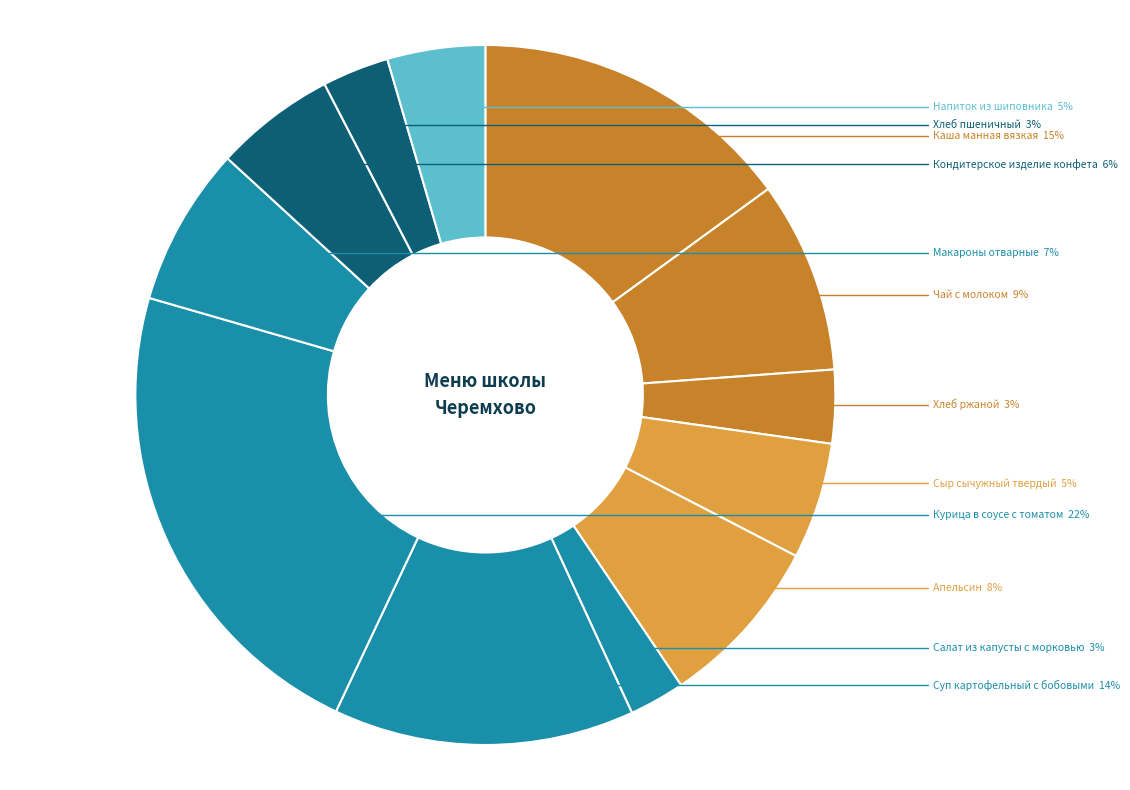

How many slices are in this pie chart?

12